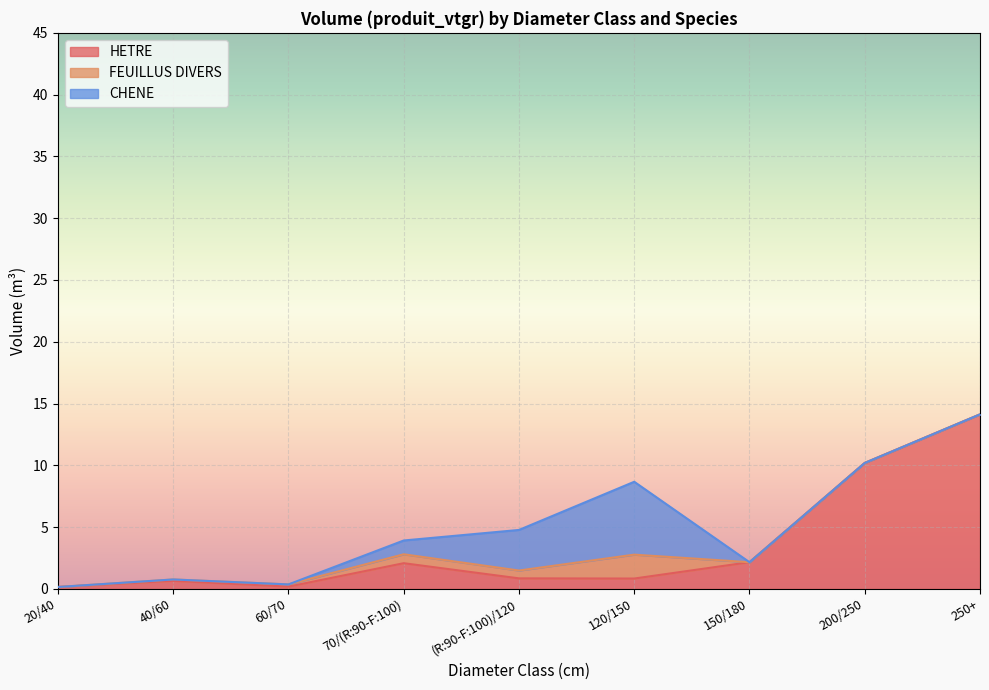

True or false: CHENE has more than 2 points higher than both neighbors.

False